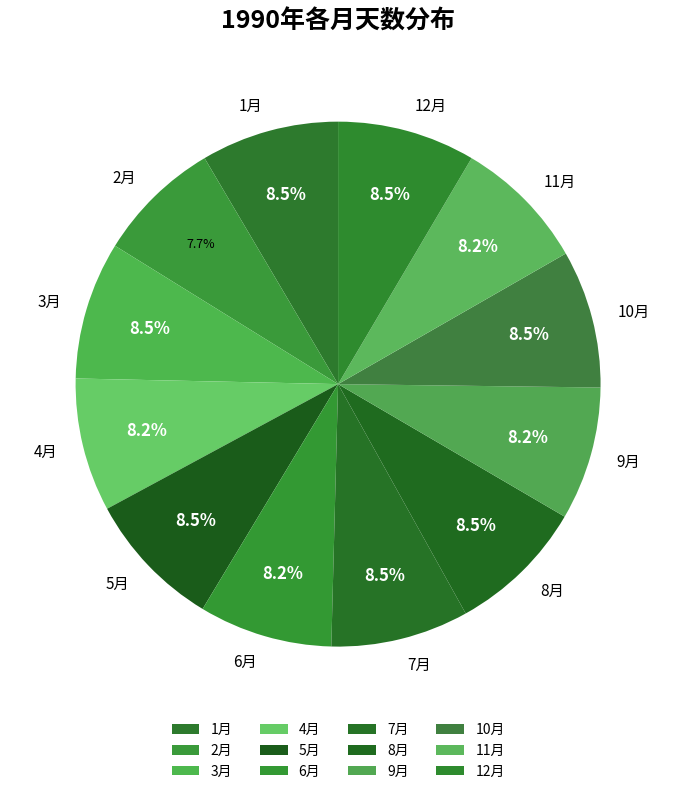

To the nearest percent, what is the combined percentage of 4月 and 1月?

17%